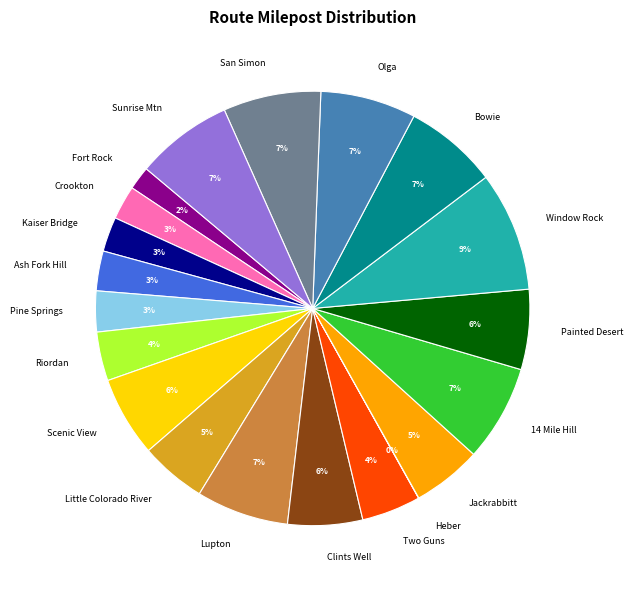

Is Sunrise Mtn the majority of the pie?

No